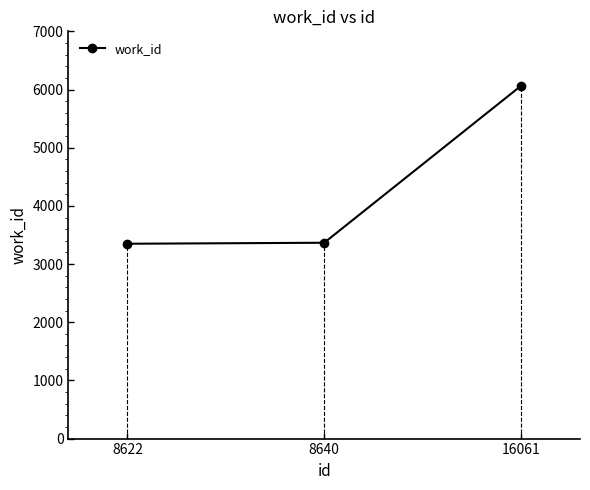

True or false: the data shows 4740 at 8622.

False